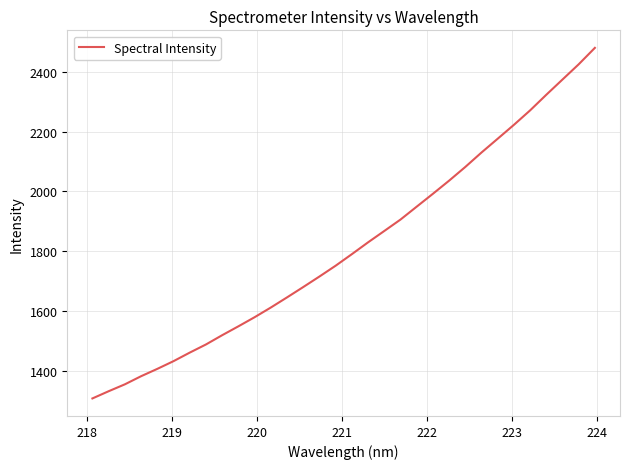

Is this an area chart (filled region under the line)?

No